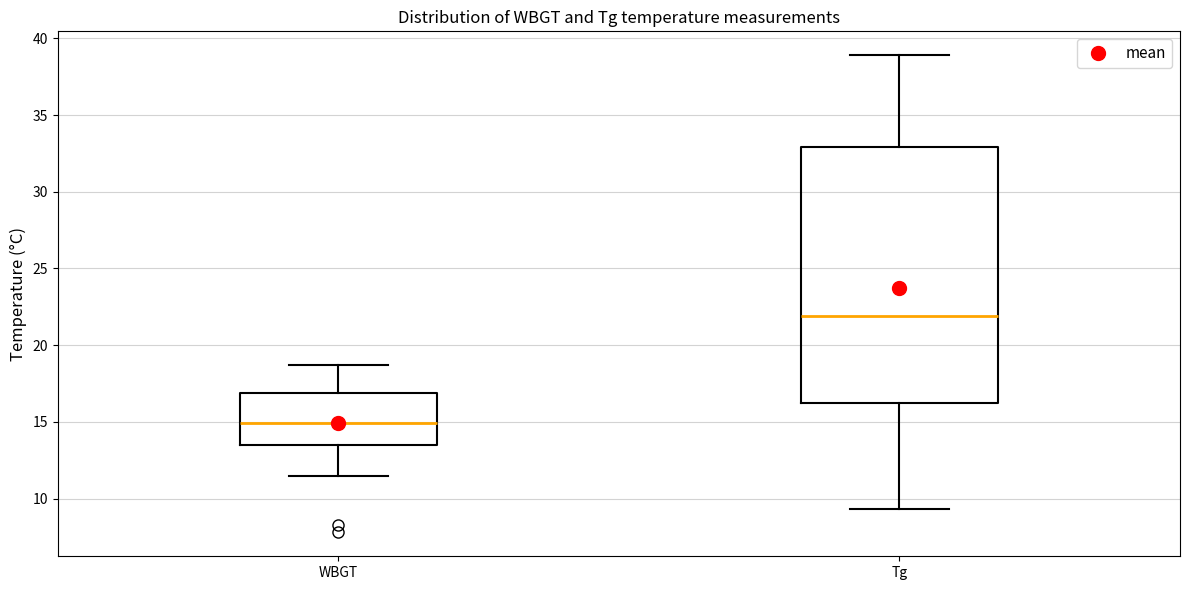

Which box's median line is the lowest?

WBGT